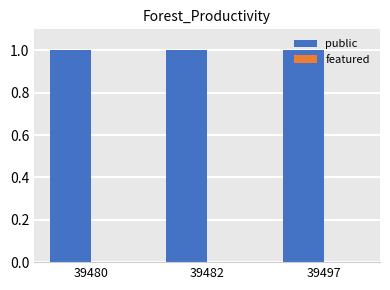

Which series changed the most between 39480 and 39482?

public